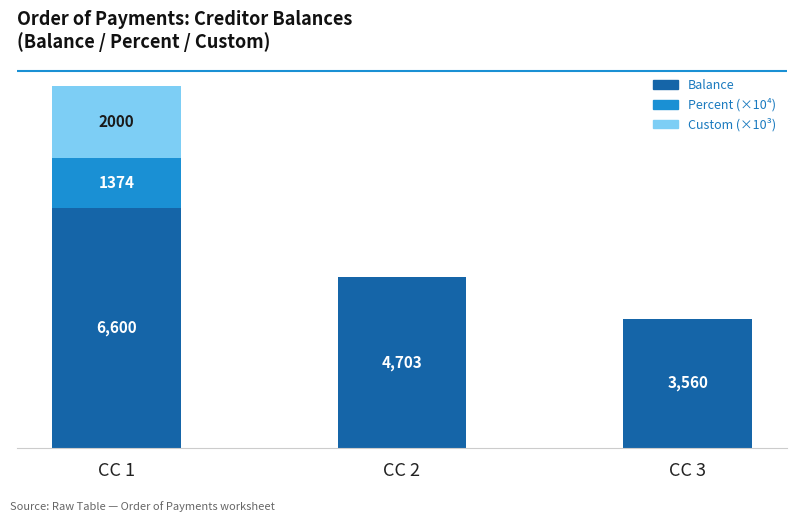

At which category is the sum across all series the highest?

CC 1